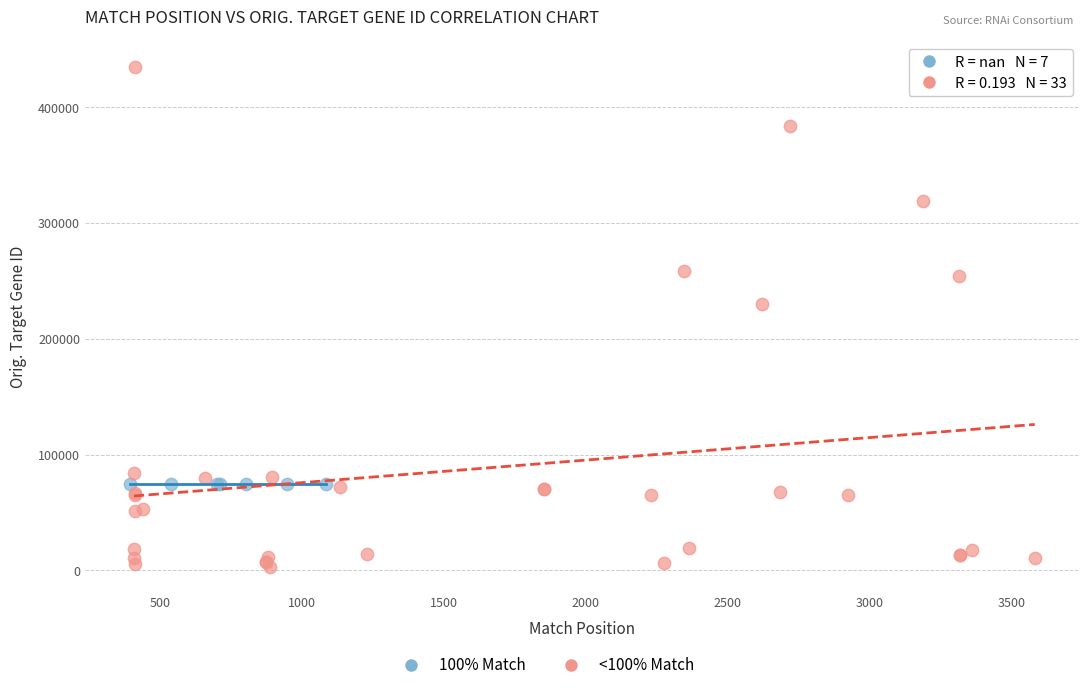

Which series reaches the minimum Y coordinate?

<100% Match